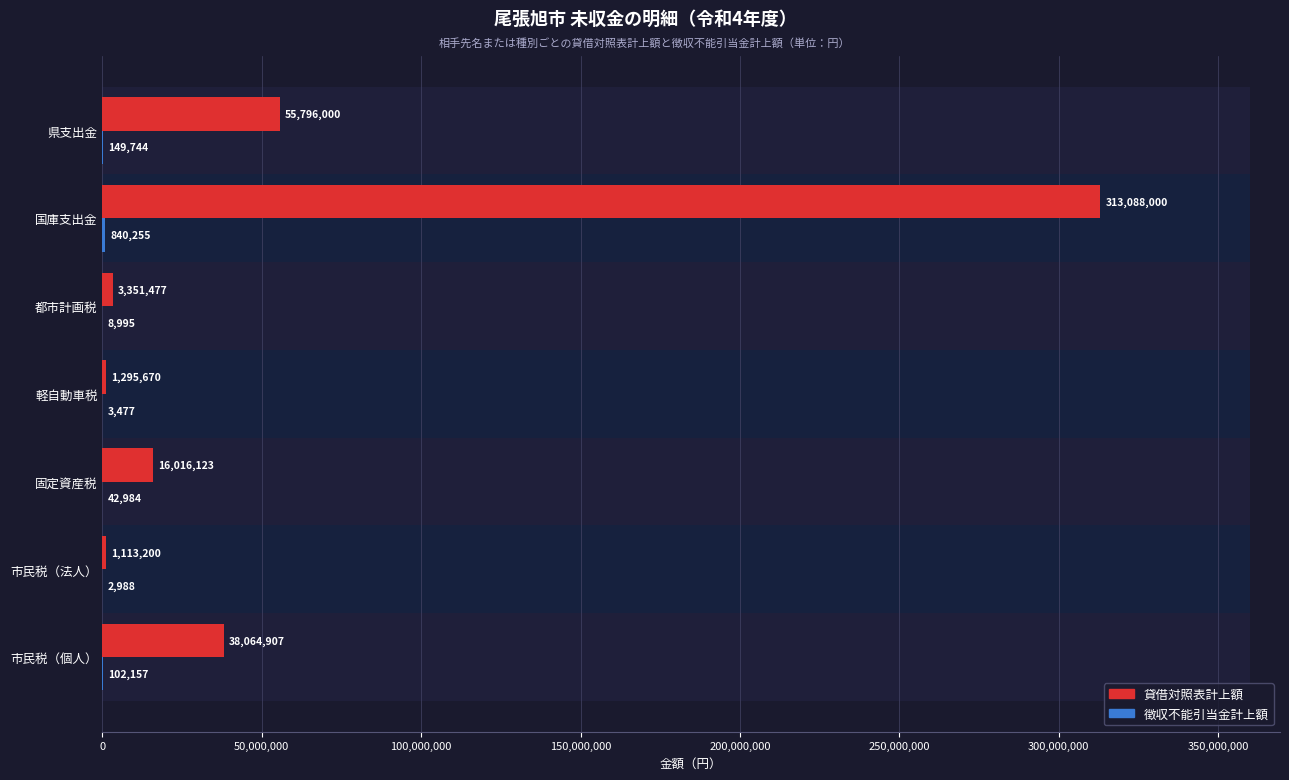

Which has a higher value, 市民税（個人） or 県支出金?

県支出金